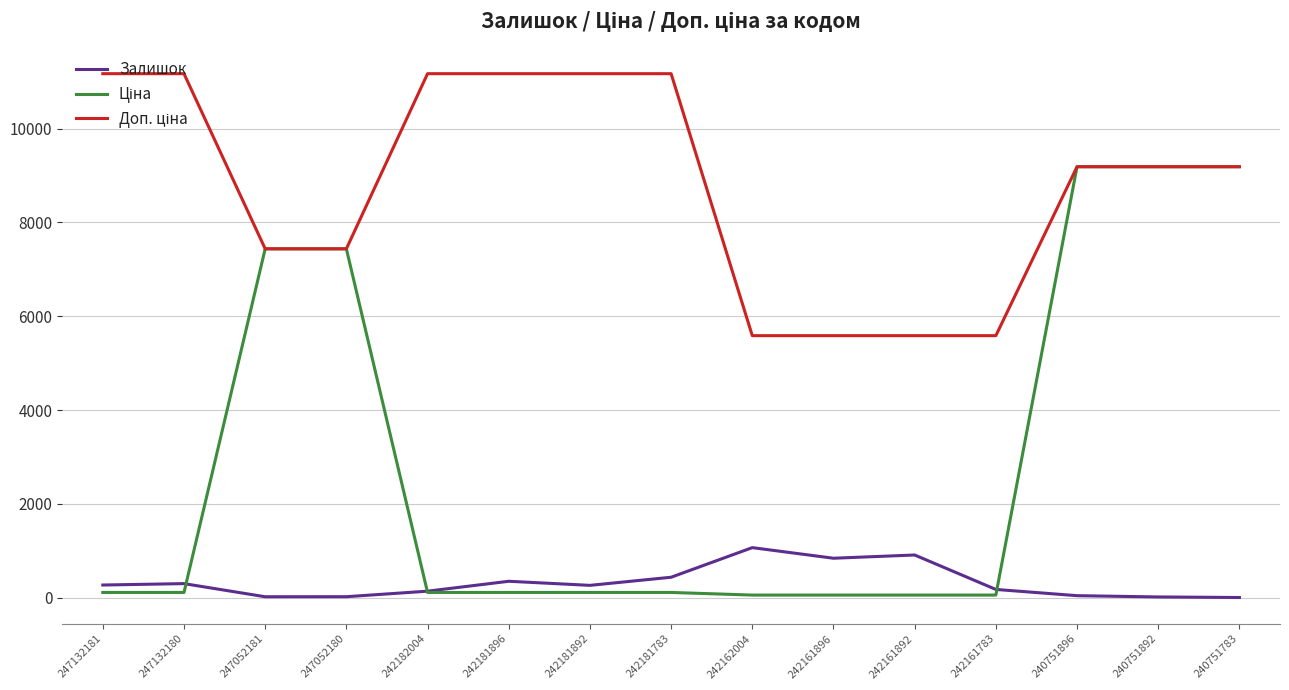

What is the sum of the Залишок values at 242161892 and 242181783?

1346.0